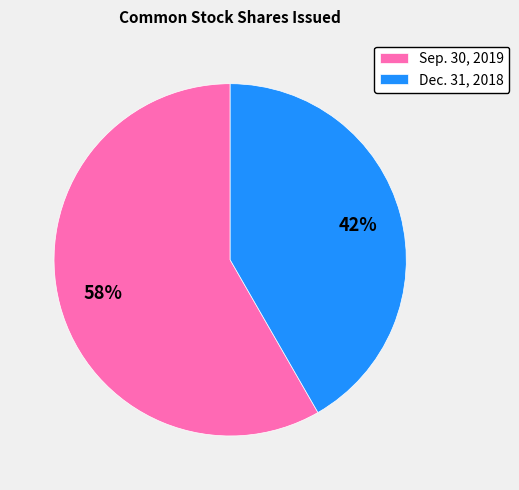

Which category accounts for the majority?

Sep. 30, 2019